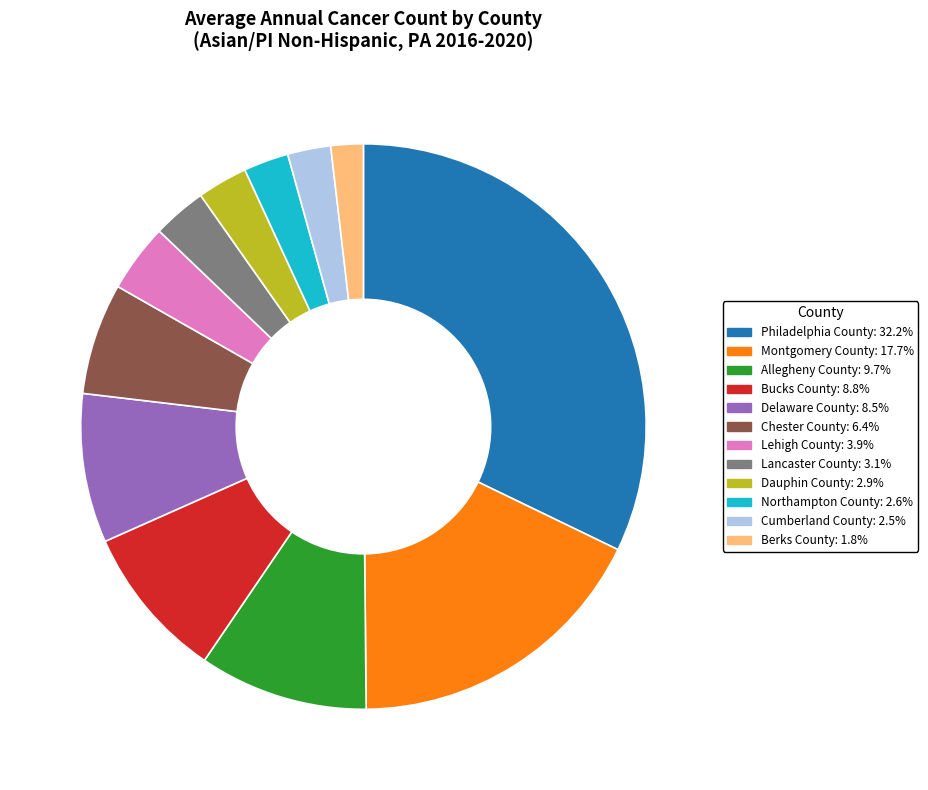

Approximately how many times larger is the value at Allegheny County compared to Lancaster County?

3.1